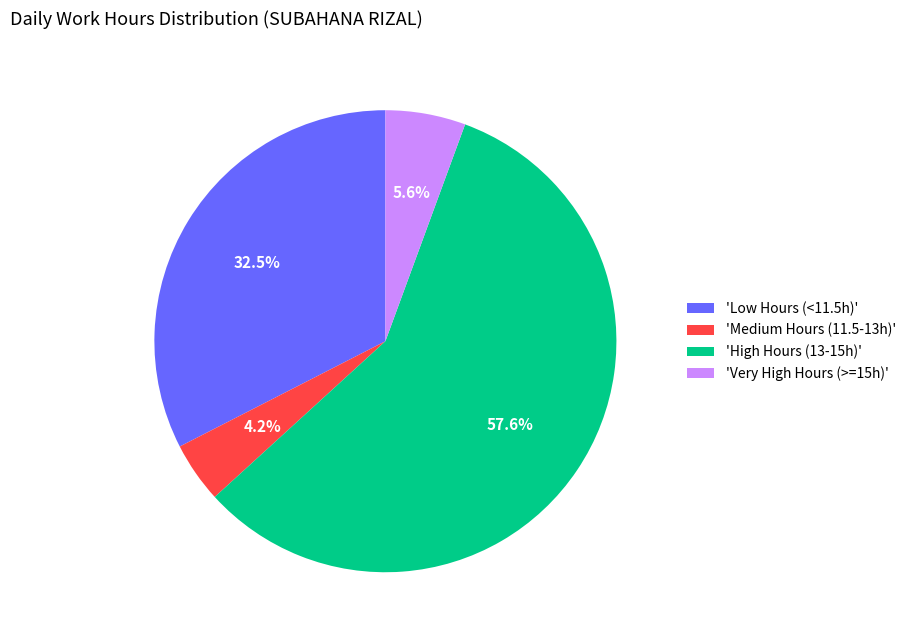

Between 'Medium Hours (11.5-13h)' and 'Low Hours (<11.5h)', which is larger?

'Low Hours (<11.5h)'